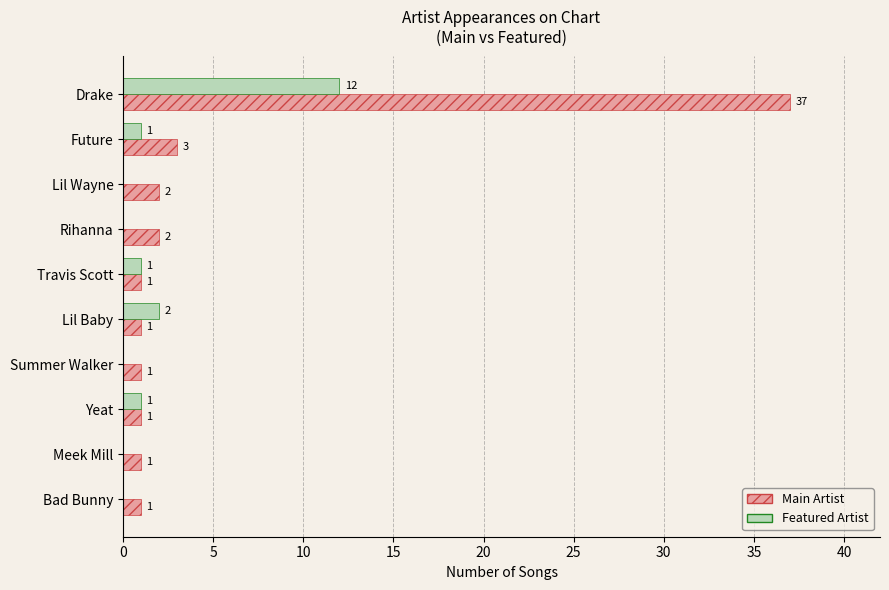

How many categories are shown in the chart?

10